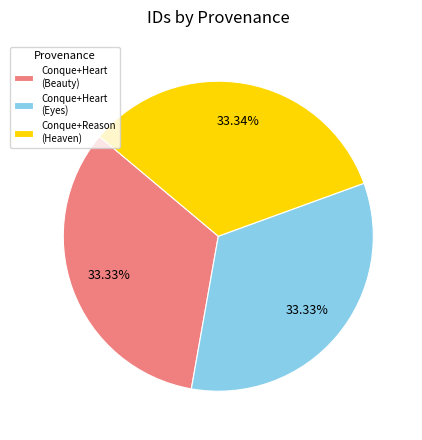

Approximately how many times larger is the value at Conque+Reason (Heaven) compared to Conque+Heart (Beauty)?

1.0